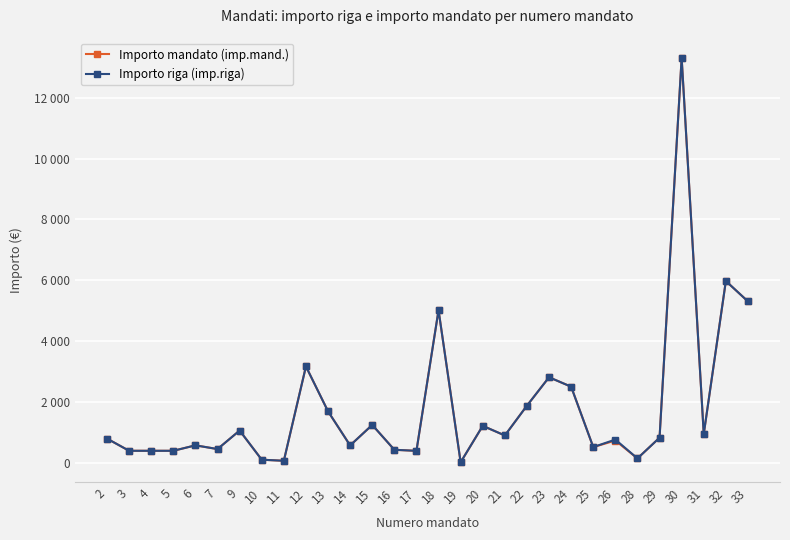

Does the chart have visible grid lines?

Yes